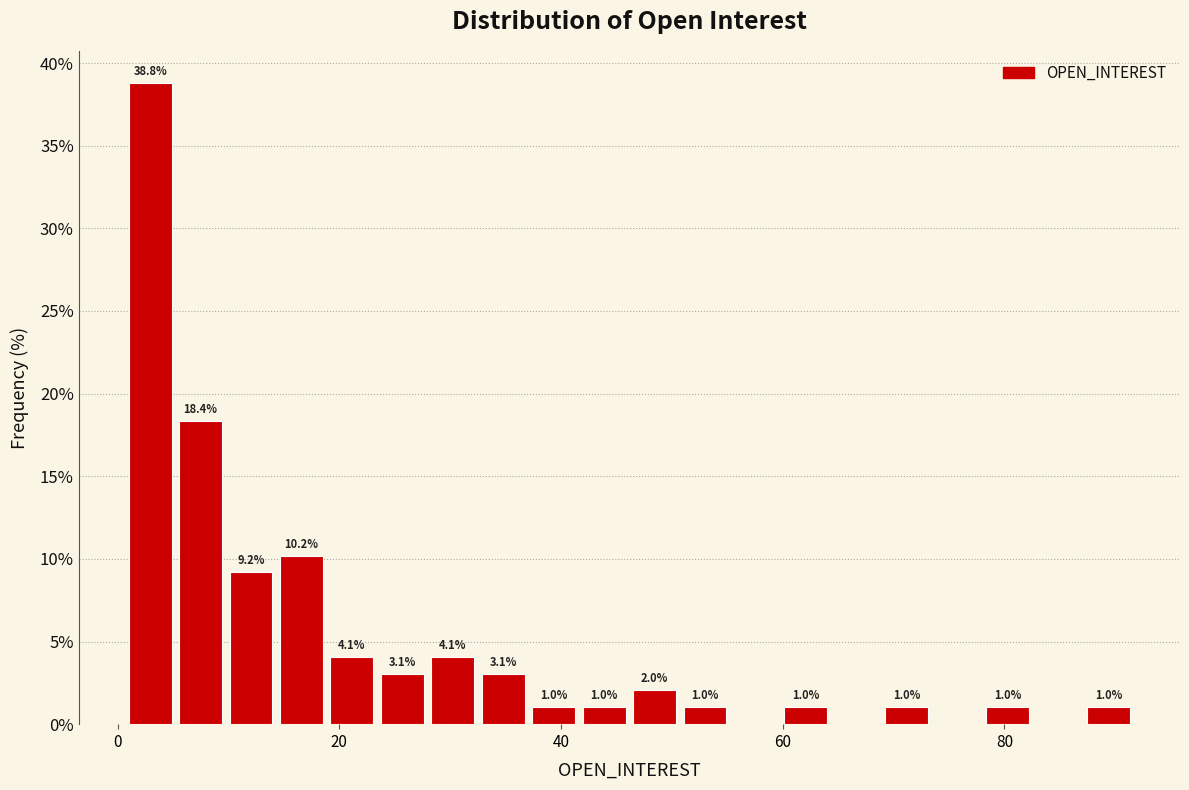

Read against the x-axis, roughly where is the centre of the tallest bar?

2